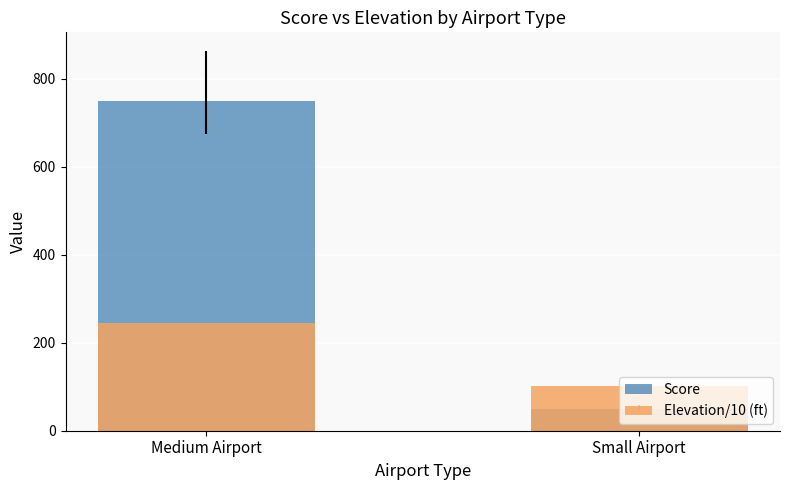

What is the difference between the Score values at Small Airport and Medium Airport?

700.0